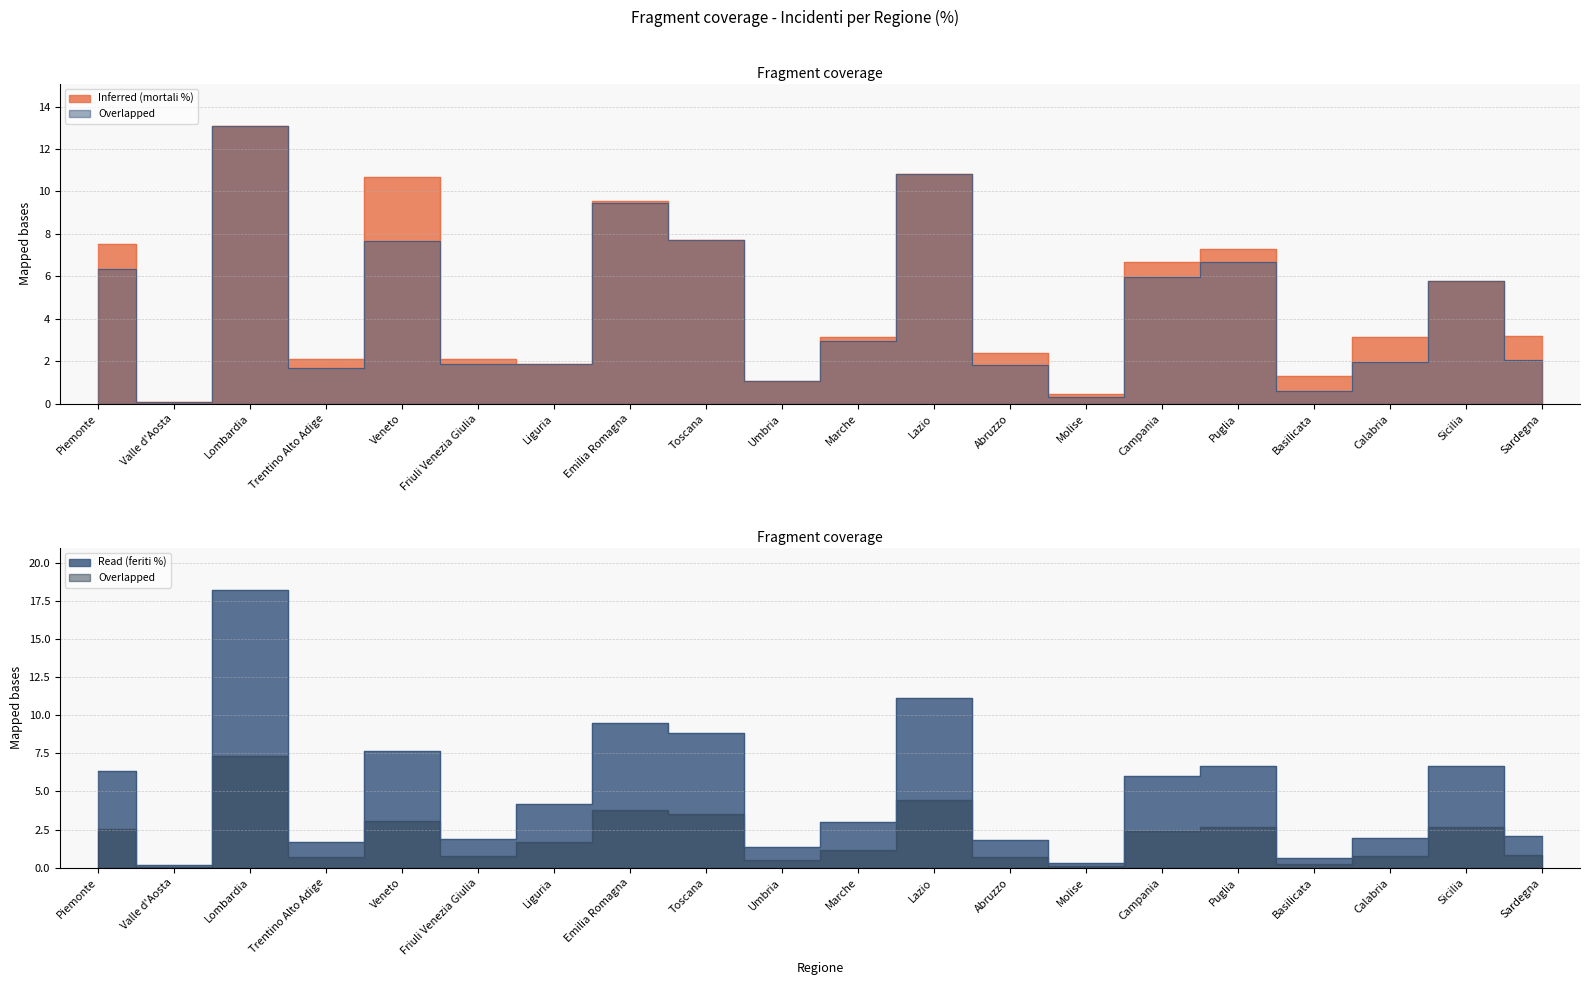

Which series changed the most between Lombardia and Liguria?

Read (feriti %)